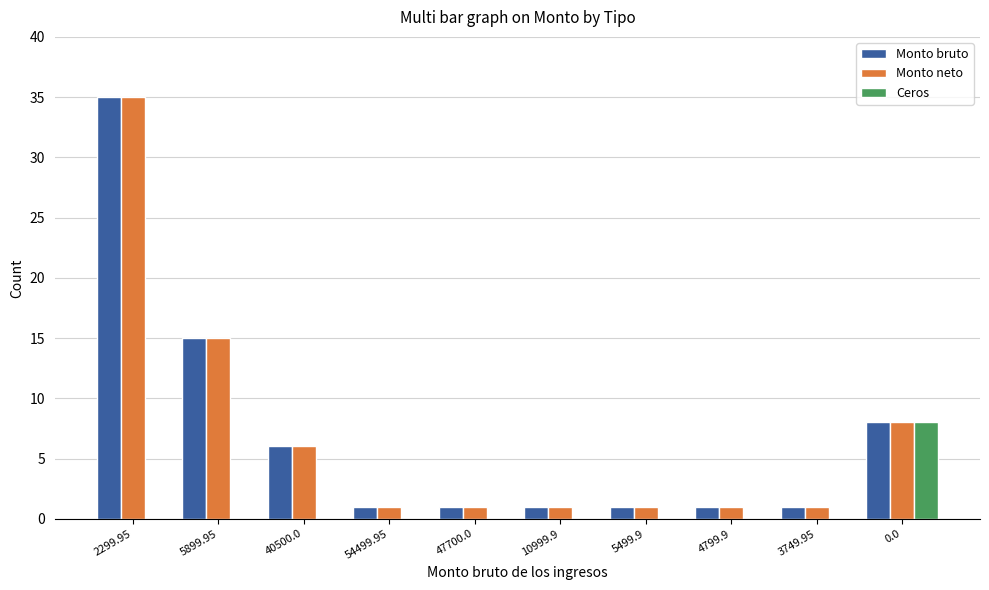

Which category has the highest value across all series?

2299.95